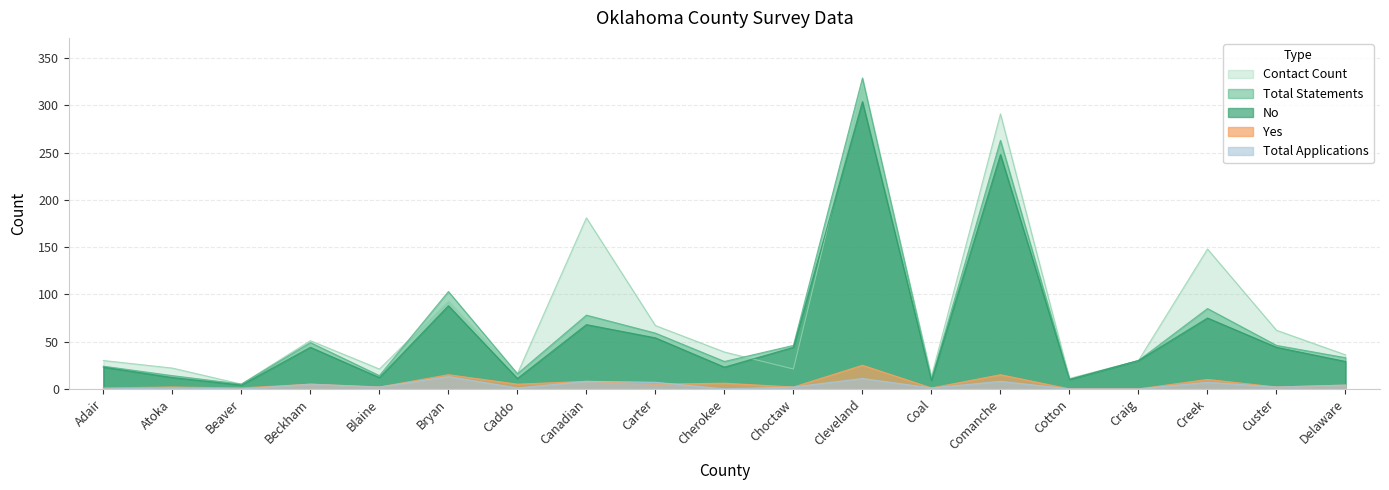

Where does the Yes series first go above 4?

Beckham